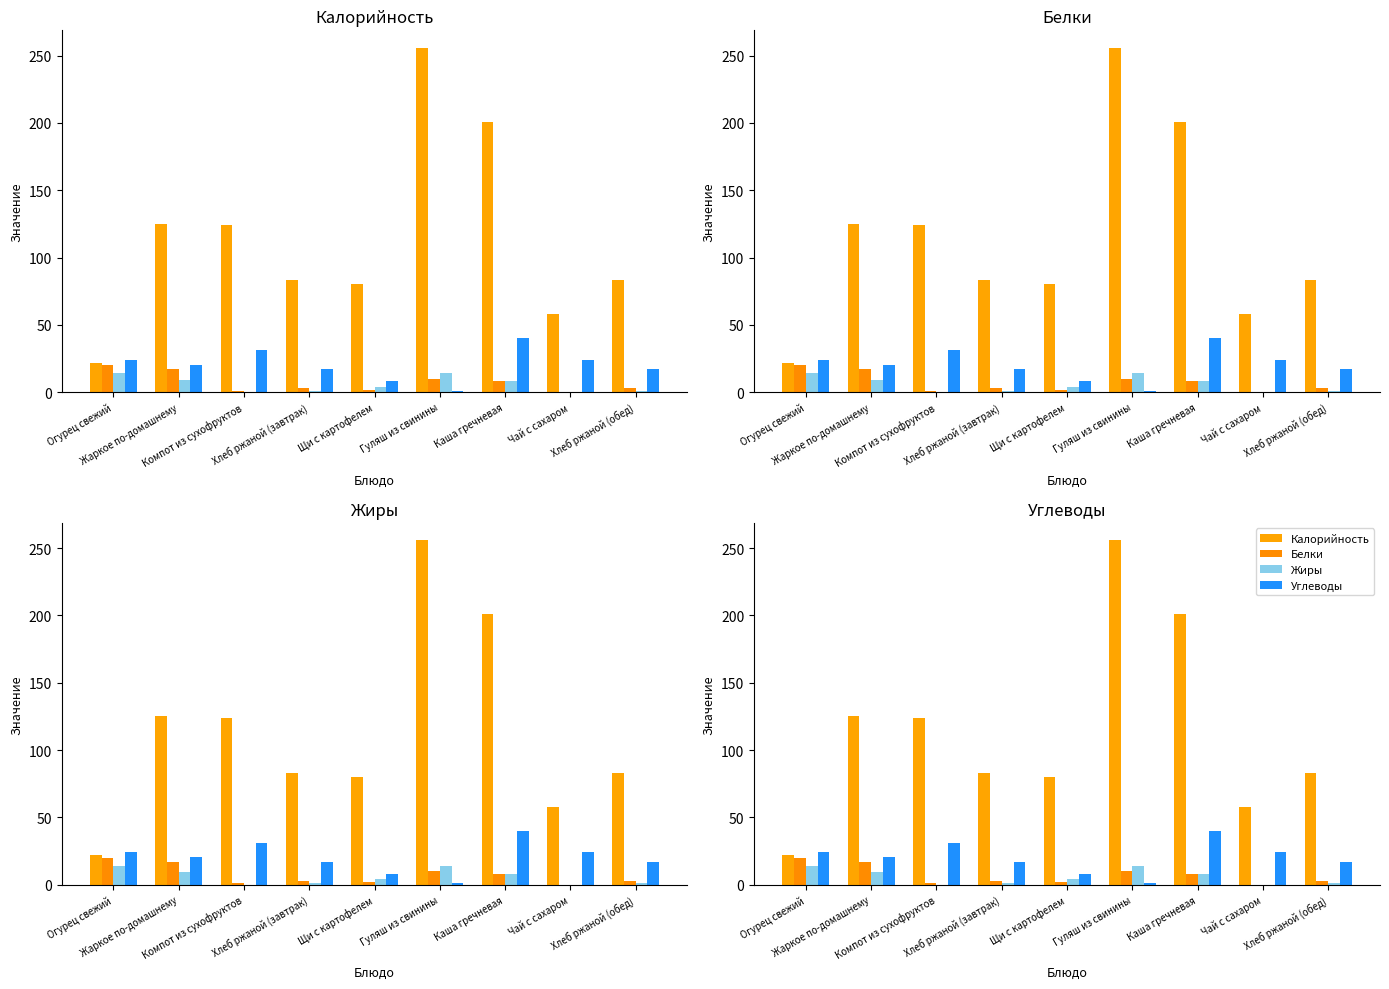

What is the highest value of the Жиры series?

14.0